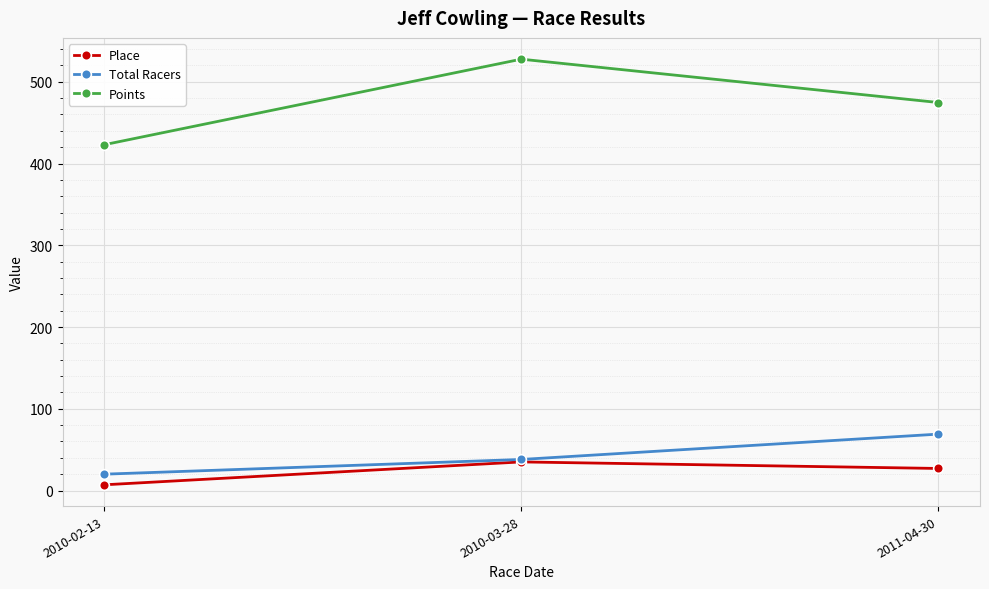

Reading right to left, what are all the values shown in this chart?

Place: 27.0	35.0	7.0
Total Racers: 69.0	38.0	20.0
Points: 474.6	527.6	423.0